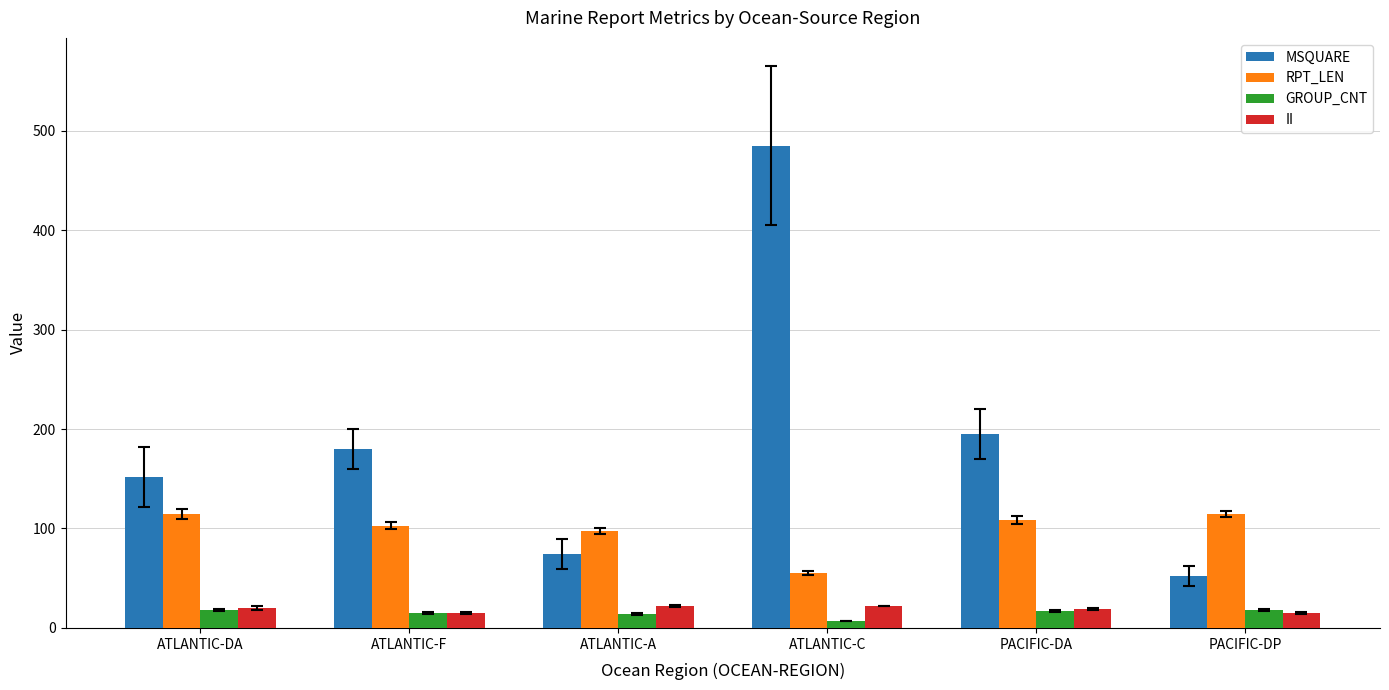

What is the difference between the highest and lowest values at ATLANTIC-F?

165